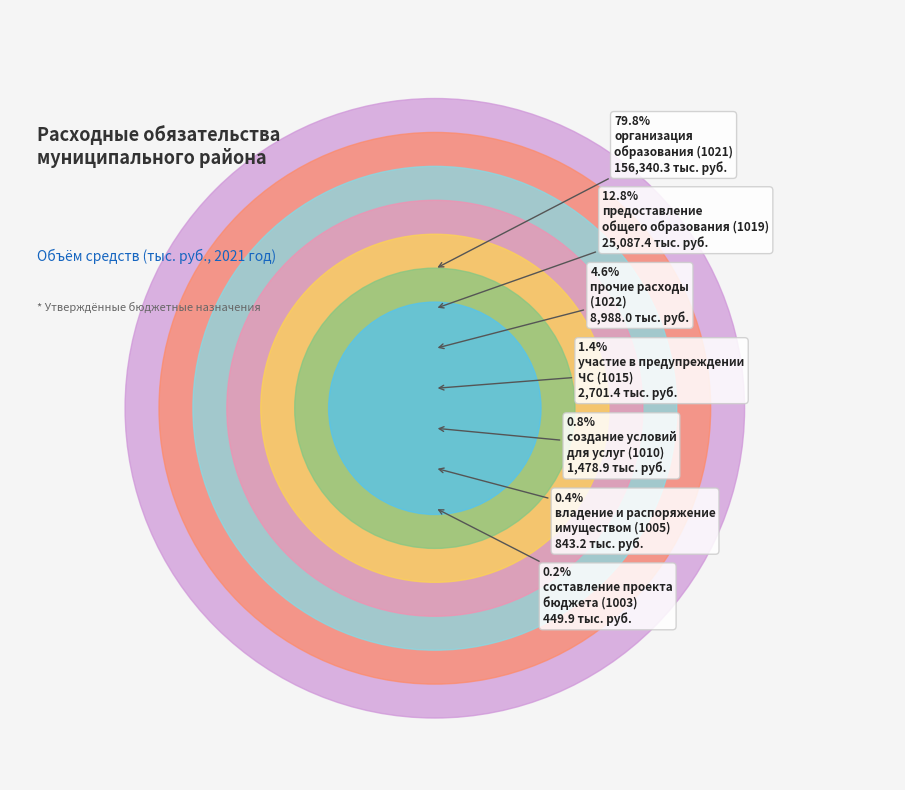

Does 1019 represent more than half of the total?

No